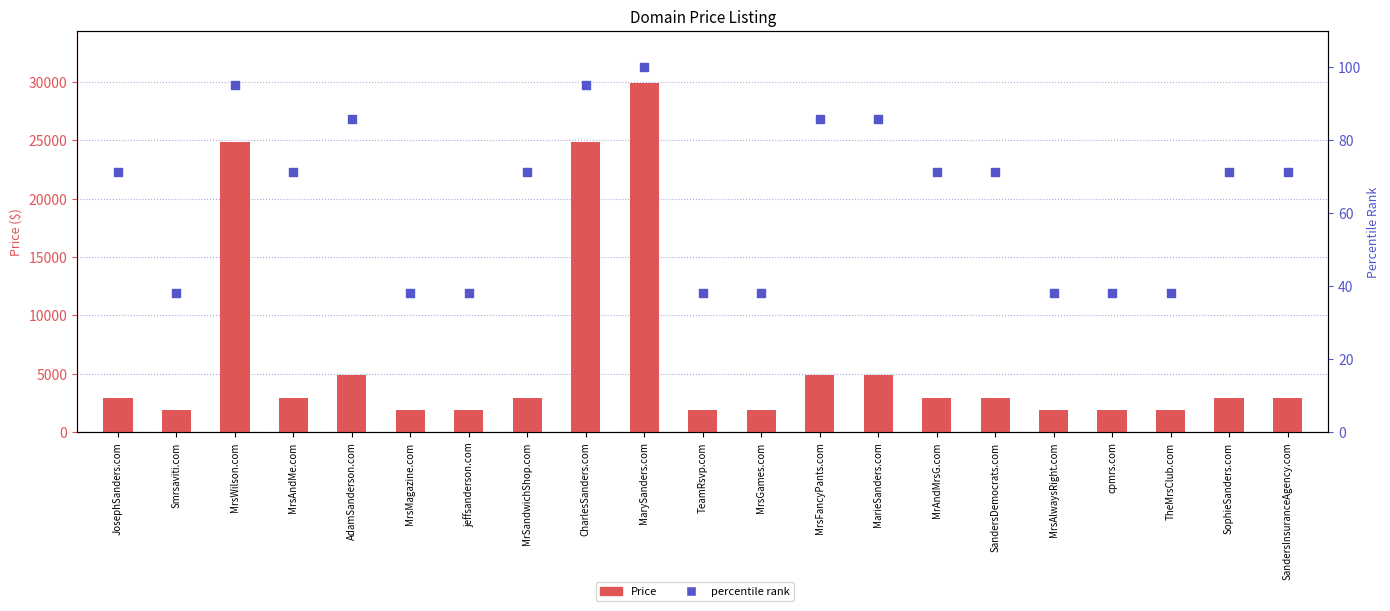

Which series has the largest Y range (max minus min)?

Price